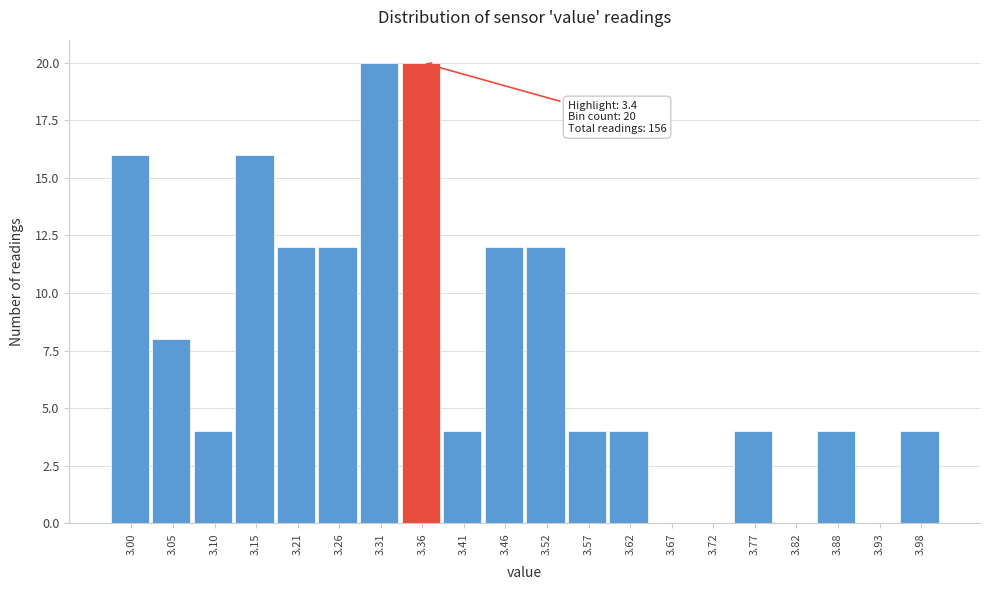

Reading right to left, list all the values displayed in this chart.

3.98=4	3.93=0	3.88=4	3.82=0	3.77=4	3.72=0	3.67=0	3.62=4	3.57=4	3.52=12	3.46=12	3.41=4	3.36=20	3.31=20	3.26=12	3.21=12	3.15=16	3.10=4	3.05=8	3.00=16